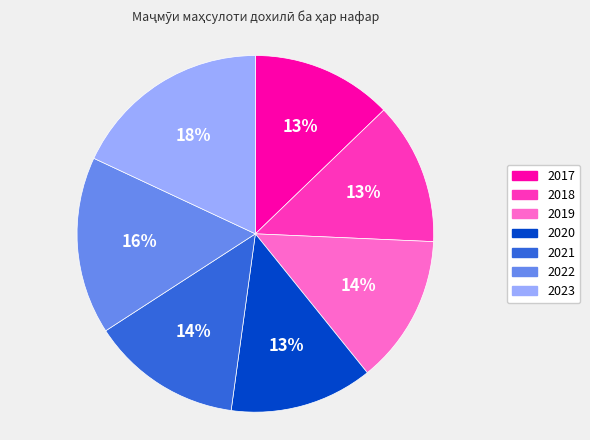

Do 2021 and 2017 together represent more than half of the pie?

No